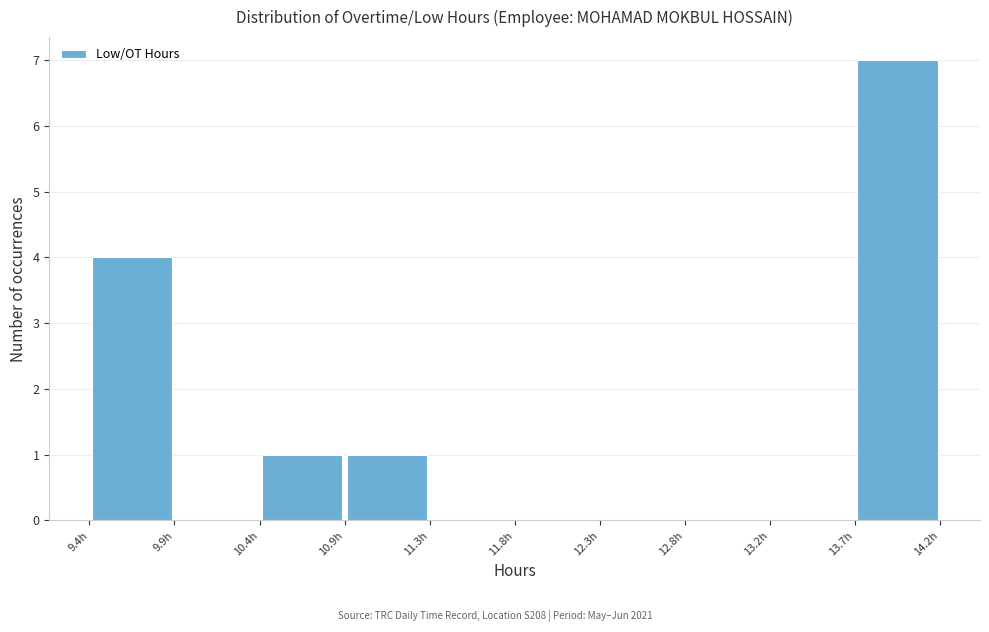

What is the height of the bar covering 9.40 to 9.90 on the x-axis? Neither the bar edges nor the heights are printed on the chart, so give them approximately, as read against the axes.

4